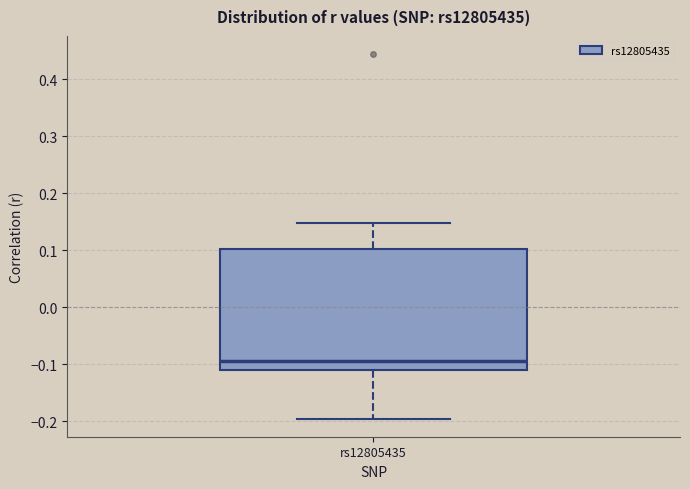

Read this box plot against the y-axis: the position of the median line, the range covered by the box, and the ends of both whiskers. The values are not printed on the chart, so give them approximately, as read against the axis.

median -0.09, box -0.11 to 0.10, whiskers -0.20 to 0.15